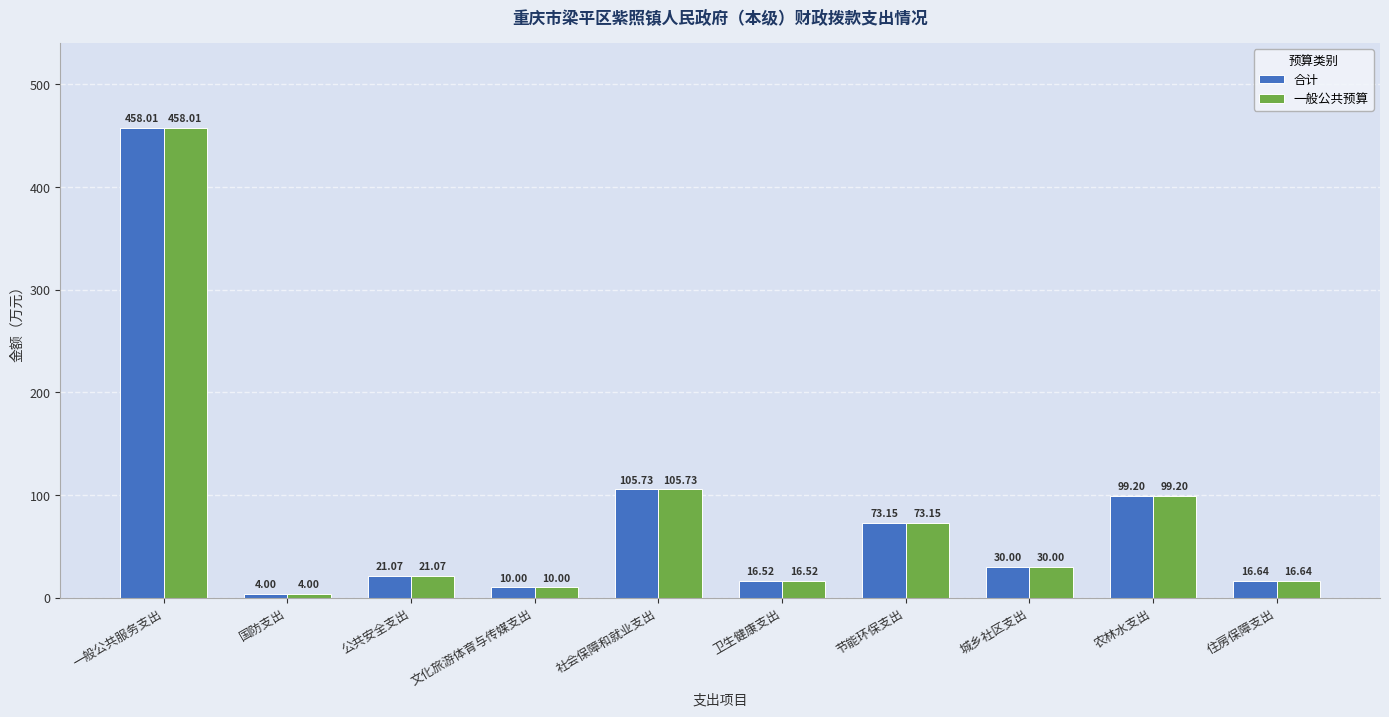

How many data points does each series have?

10